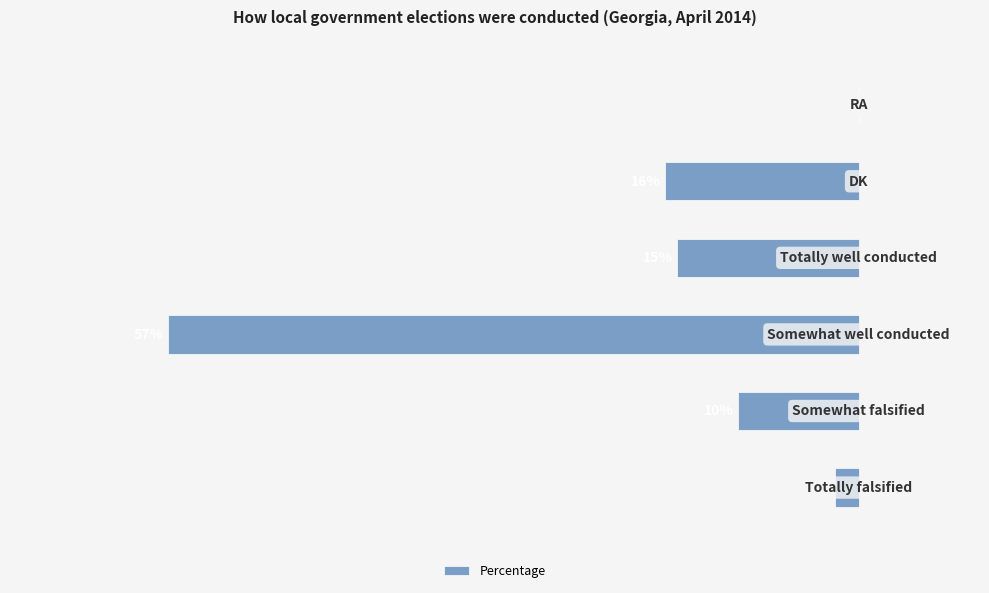

Are the bars horizontal?

Yes